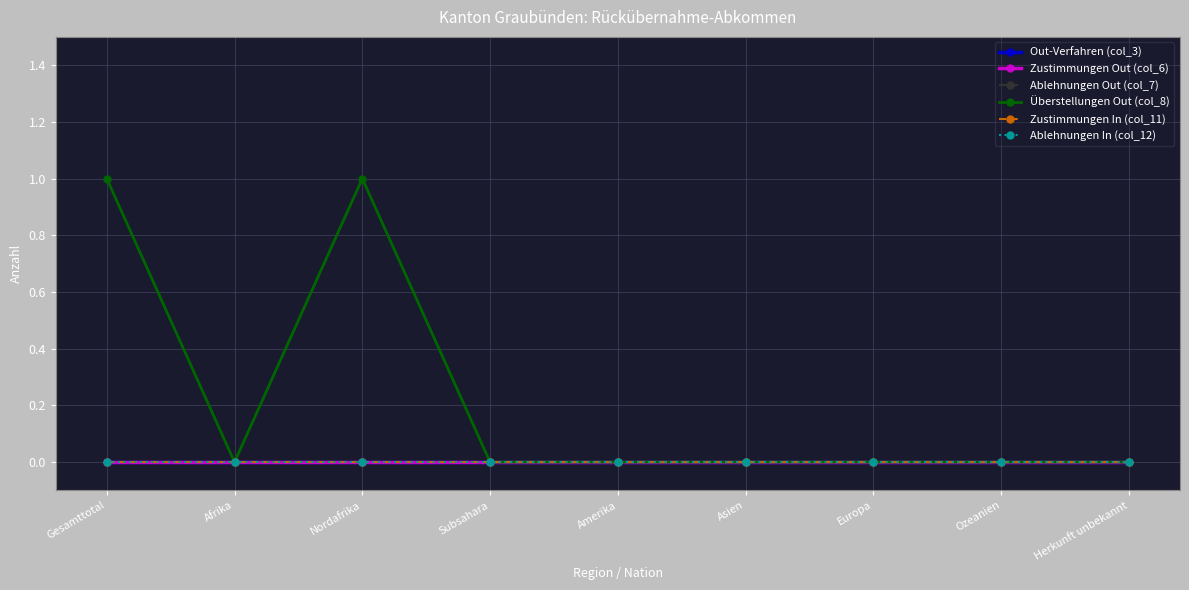

Does the chart have visible grid lines?

Yes